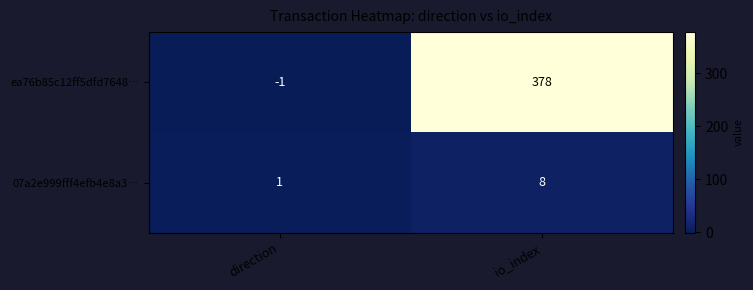

Rank the series by their maximum value, from highest to lowest.

ea76b85c12ff5dfd7648…, 07a2e999fff4efb4e8a3…